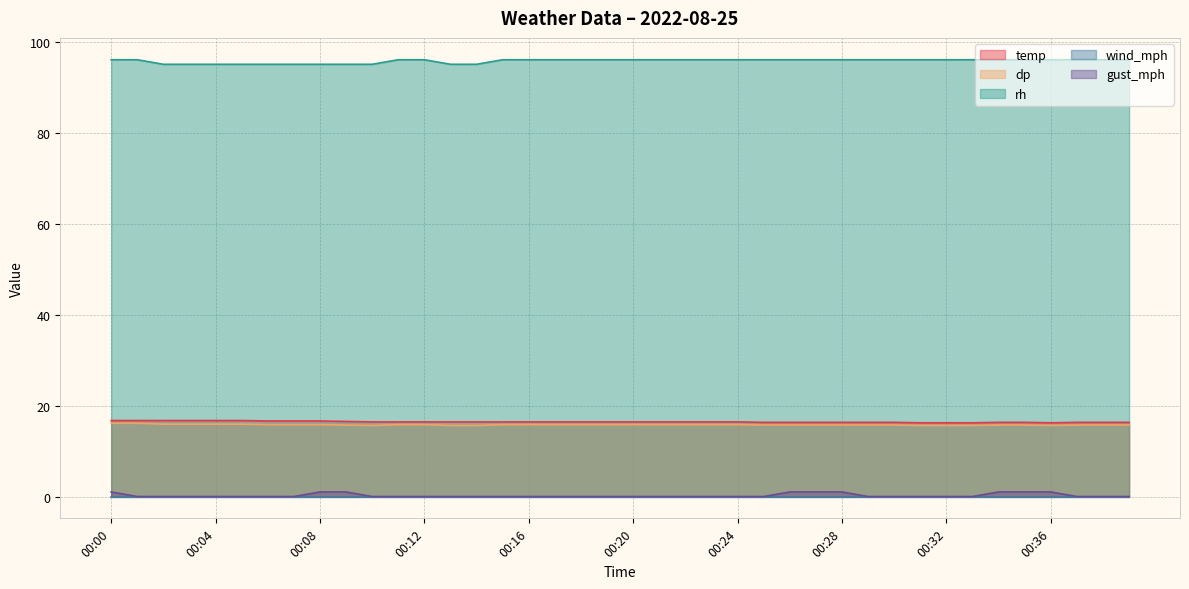

Is the value of gust_mph at 00:16 greater than the value of temp at 00:32?

No